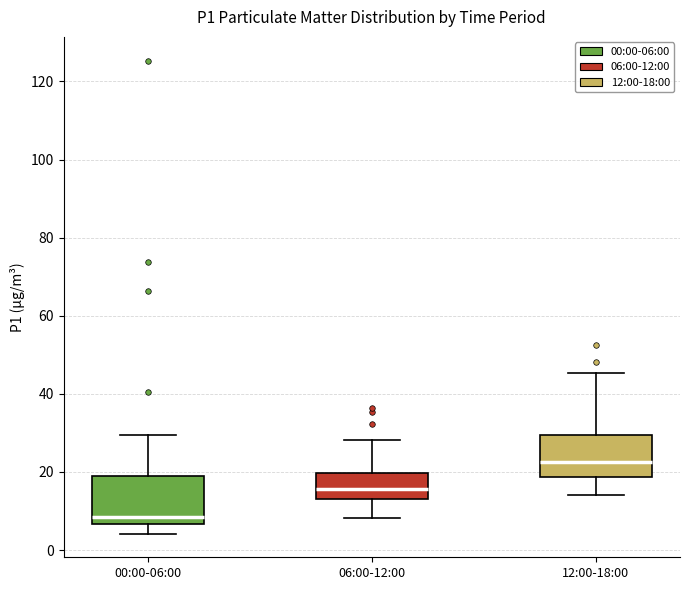

Where does the upper whisker of the box for 12:00-18:00 end on the y-axis? The values are not printed on the chart, so give them approximately, as read against the axis.

46